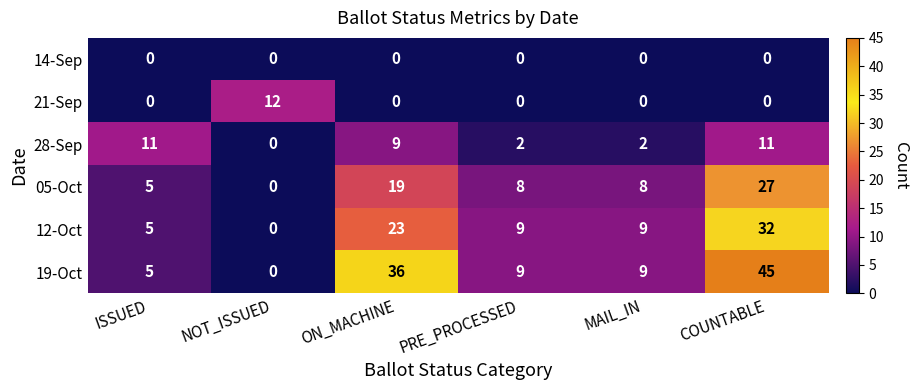

What is the sum of the 05-Oct values at NOT_ISSUED and COUNTABLE?

27